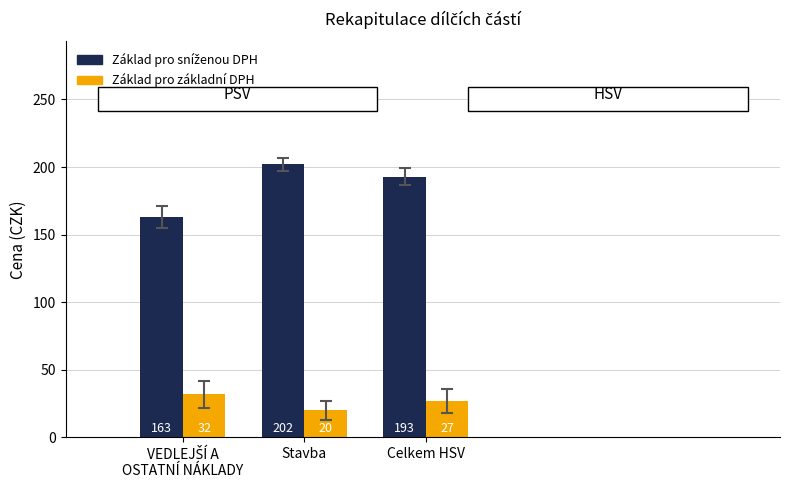

Which label corresponds to the largest value in the chart?

Stavba